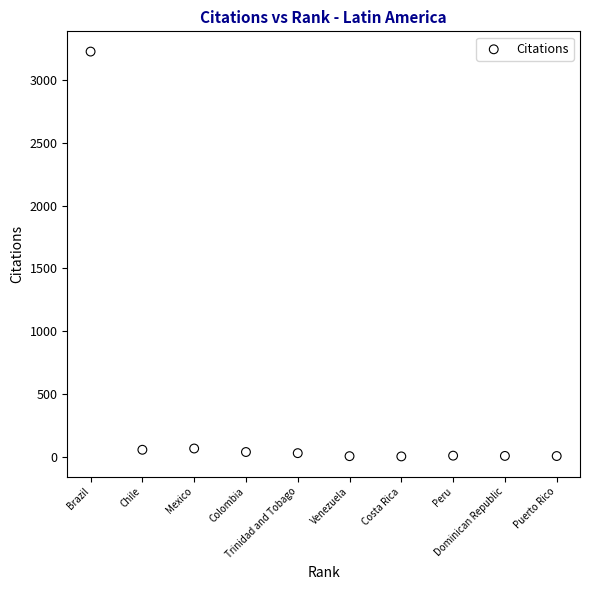

What is the range of X values (max minus min)?

9